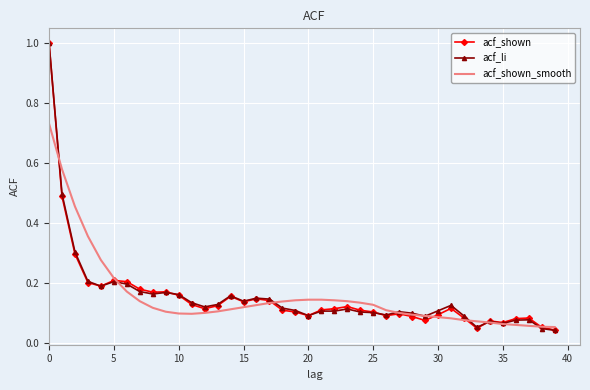

What is the greatest value displayed?

1.0